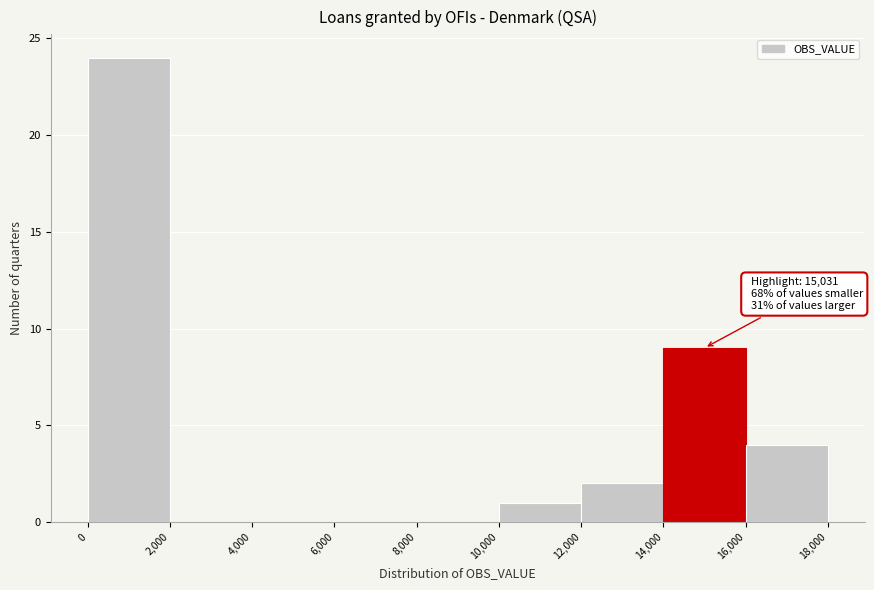

Over which range of the x-axis is the bar tallest?

0 to 2,000